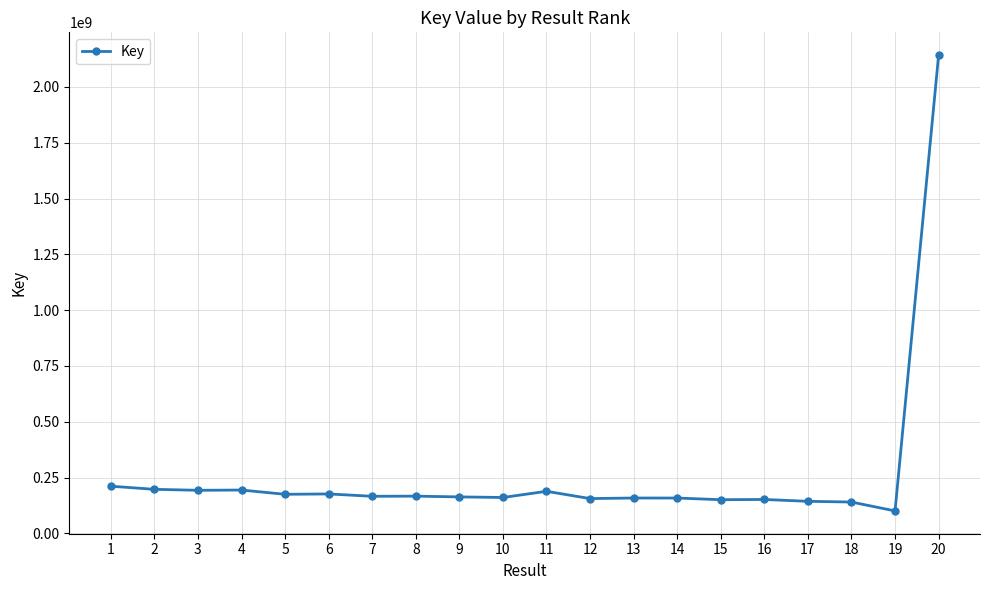

Count the number of categories in the chart.

20